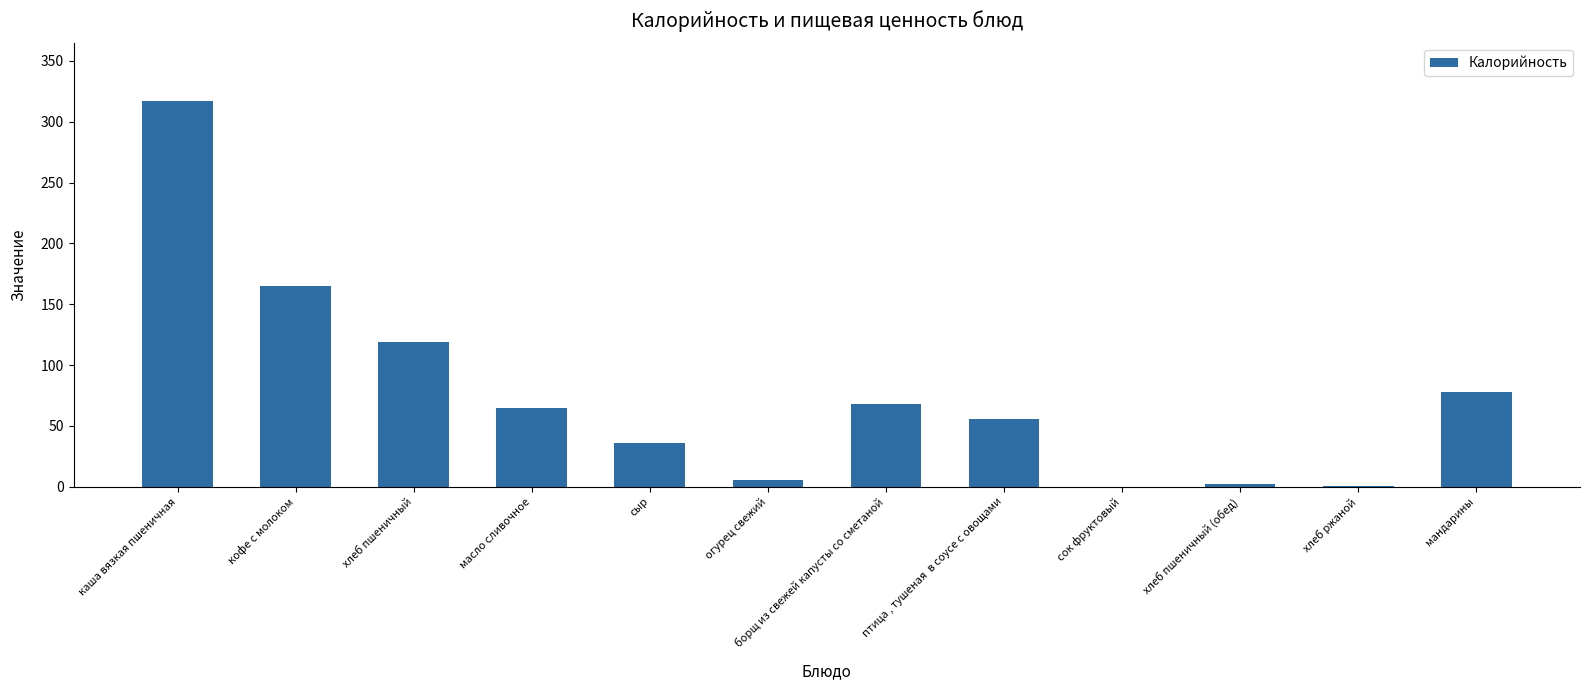

True or false: the data shows 0.0 at сок фруктовый.

True